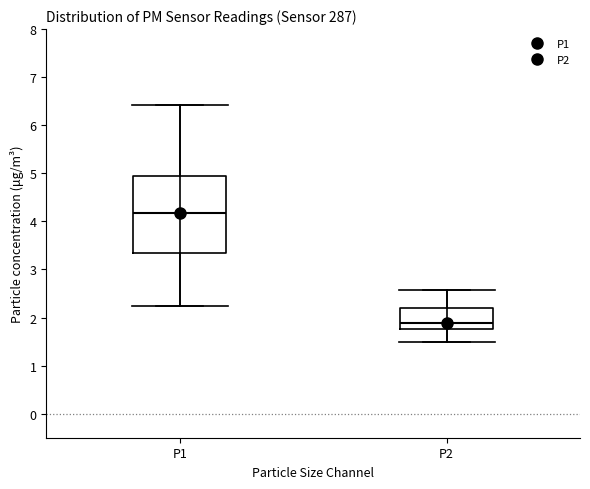

Reading left to right, read every box against the y-axis: the position of its median line, the range the box covers, and the ends of its whiskers. The values are not printed on the chart, so give them approximately, as read against the axis.

P1: median 4.2, box 3.4 to 4.9, whiskers 2.2 to 6.4
P2: median 1.9, box 1.8 to 2.2, whiskers 1.5 to 2.6